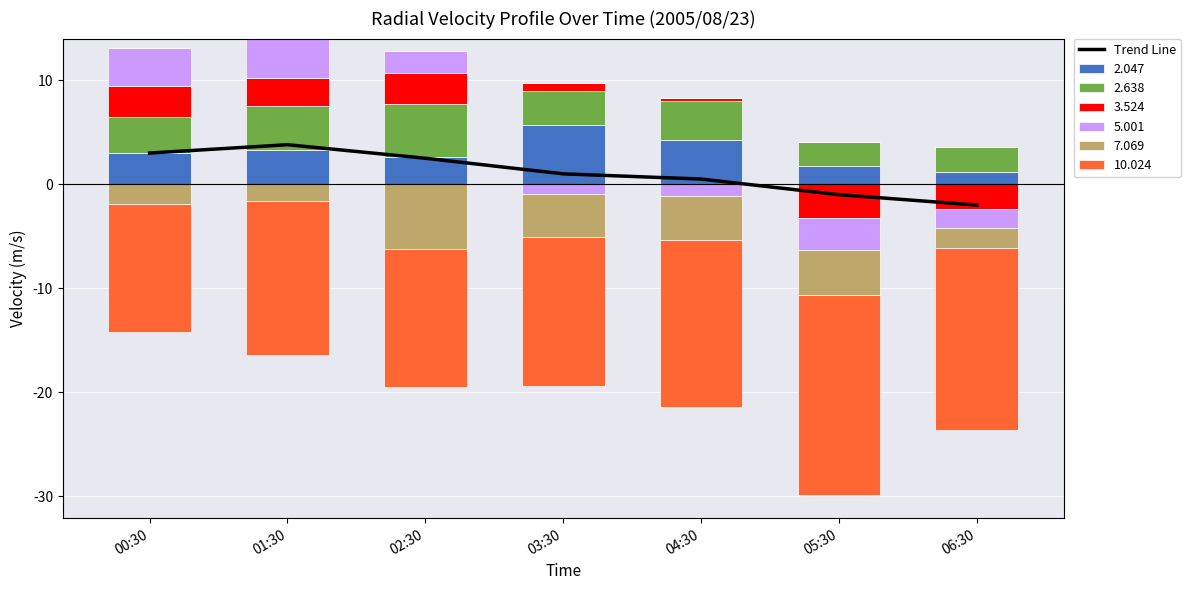

Reading right to left, transcribe all the data shown in this chart.

06:30=-2.0	05:30=-1.0	04:30=0.5	03:30=1.0	02:30=2.5	01:30=3.8	00:30=3.0